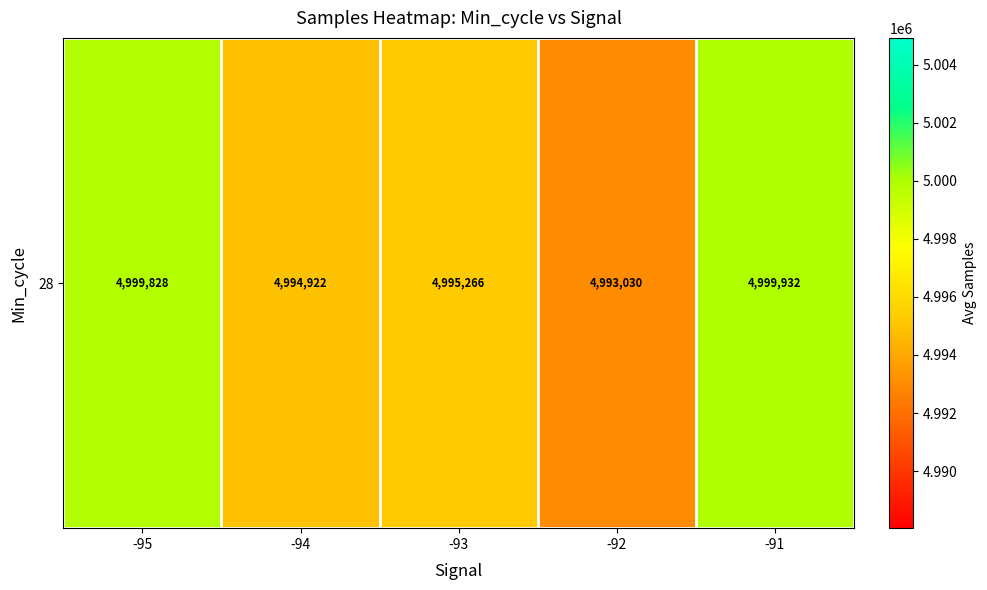

Where is the data nearest to the value 4996481?

-93